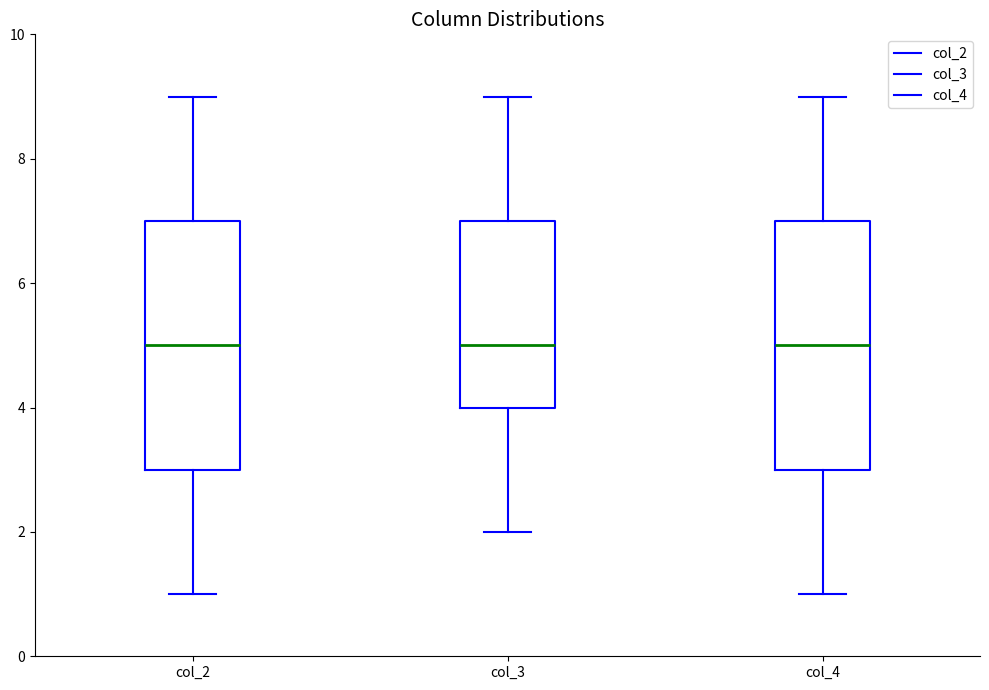

Where does the median line of the box for col_3 sit on the y-axis? The values are not printed on the chart, so give them approximately, as read against the axis.

5